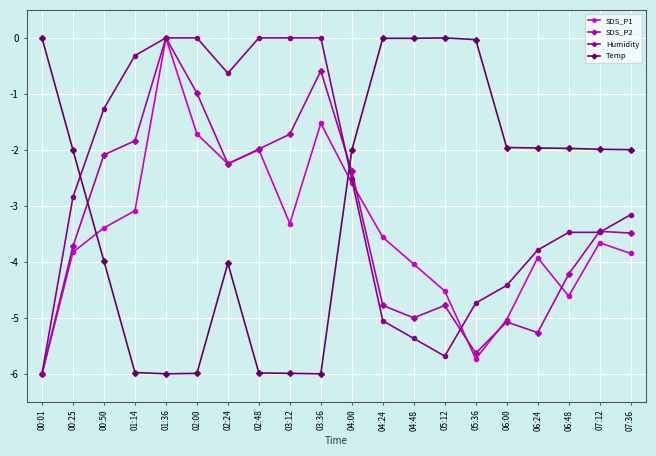

Is the value of Temp at 03:12 greater than the value of Humidity at 01:14?

No